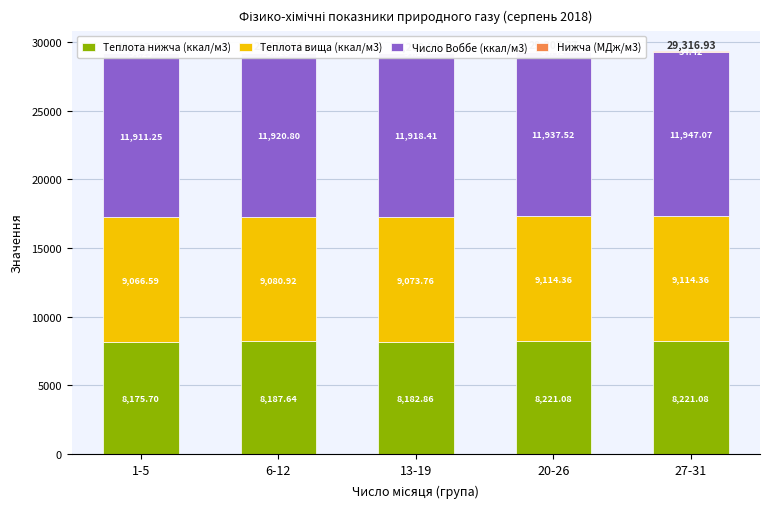

Is the value of Нижча (МДж/м3) at 20-26 greater than the value of Teплота нижча (ккал/м3) at 6-12?

No